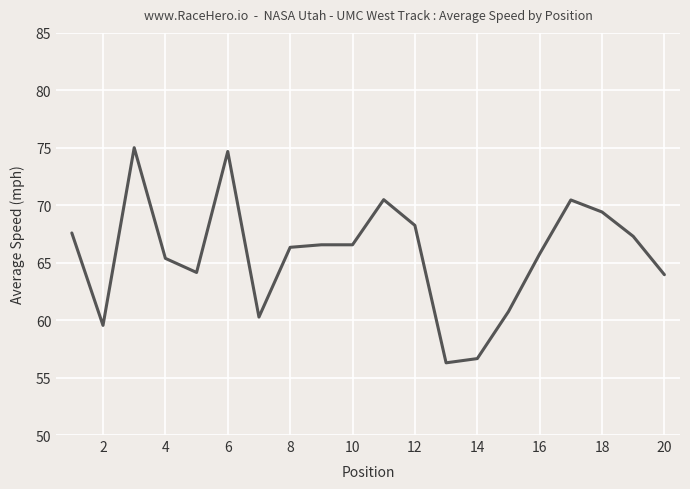

How many categories are shown in the chart?

20